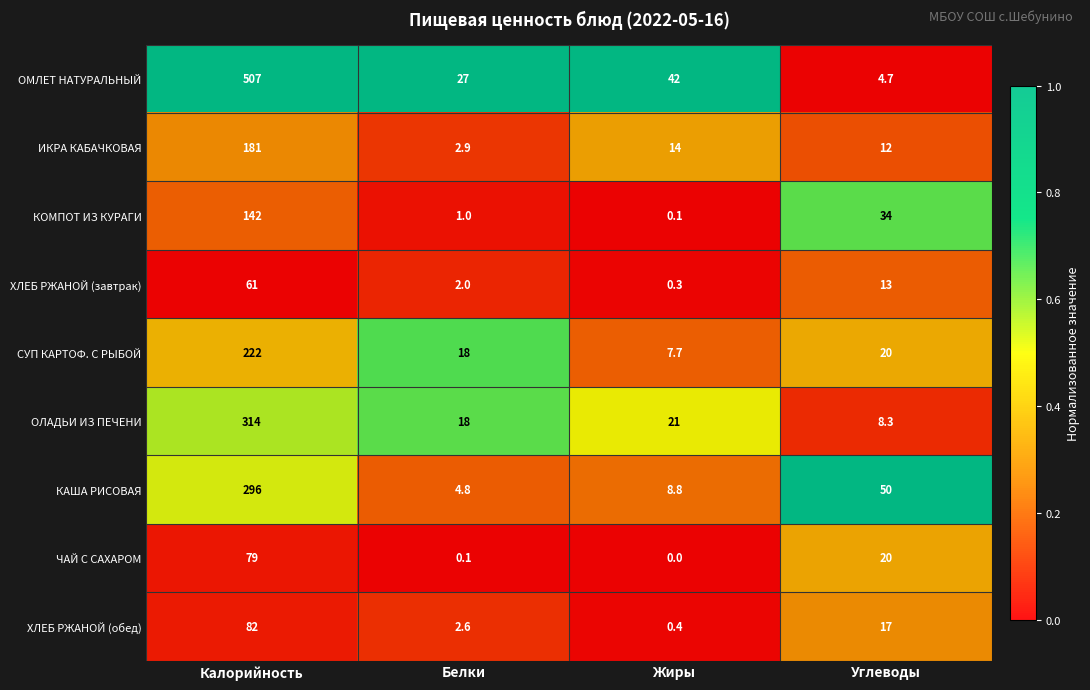

What is the difference between the highest and lowest values at Жиры?

42.0